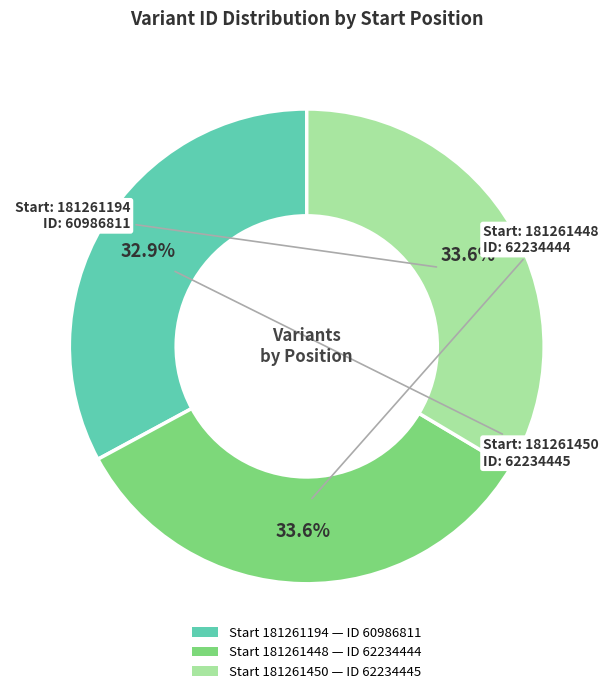

Is there a majority slice in this chart?

No